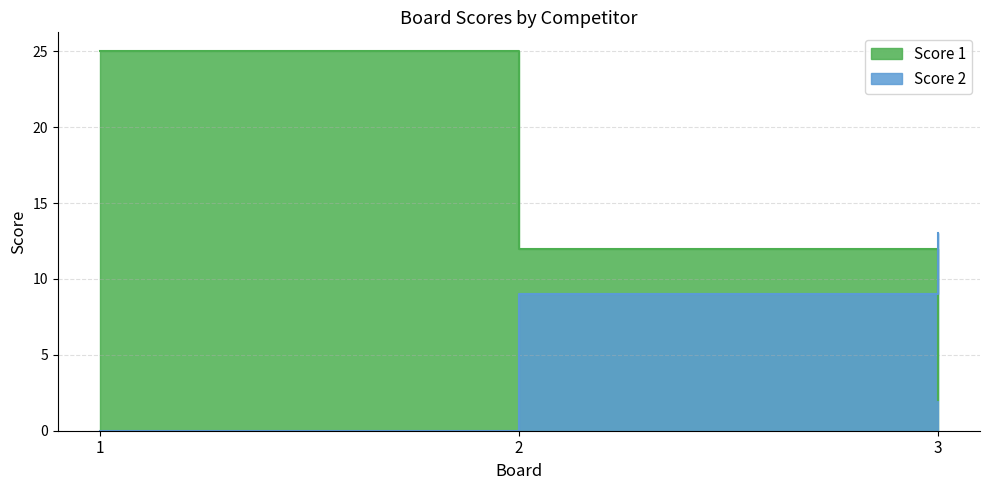

List the series in order of their overall mean, highest first.

Score 1, Score 2